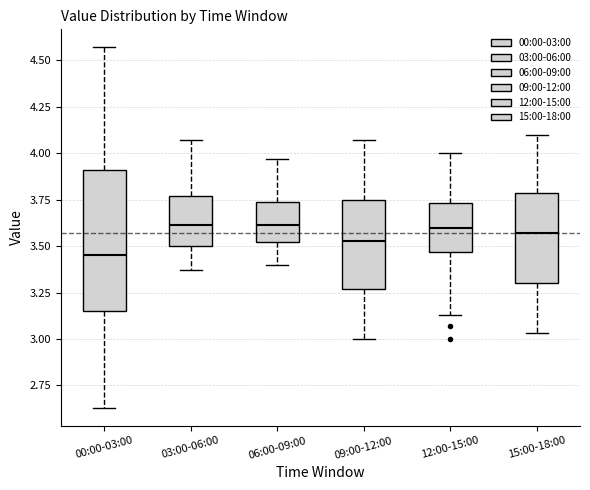

Where does the upper whisker of the box for 09:00-12:00 end on the y-axis? The values are not printed on the chart, so give them approximately, as read against the axis.

4.05